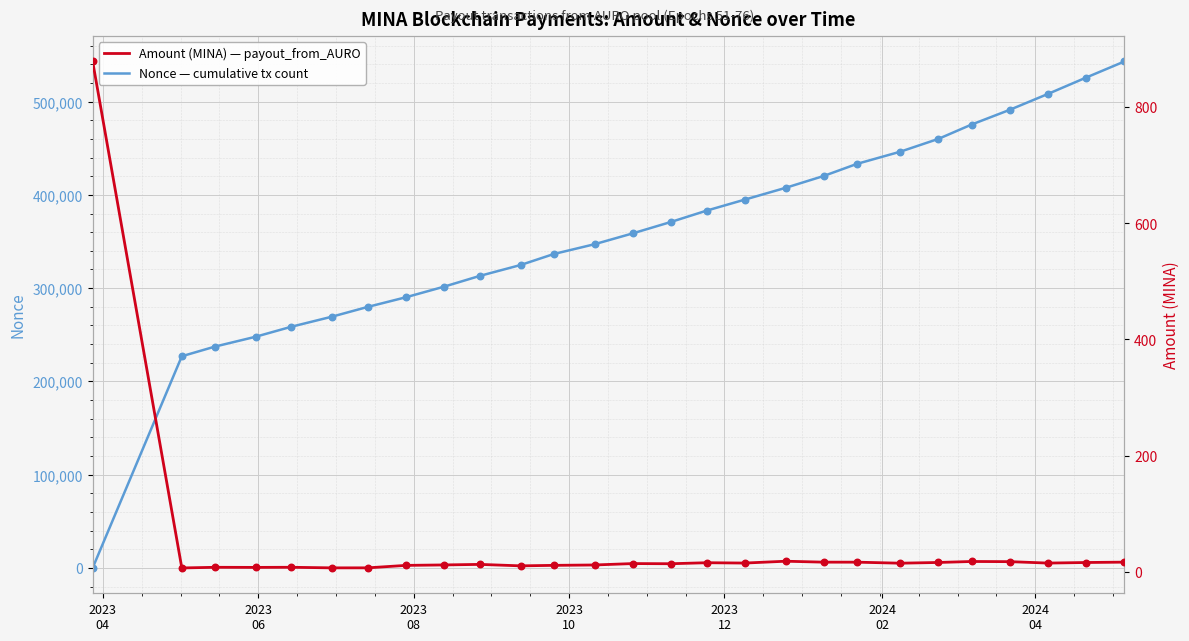

Which series reaches the minimum Y coordinate?

Nonce